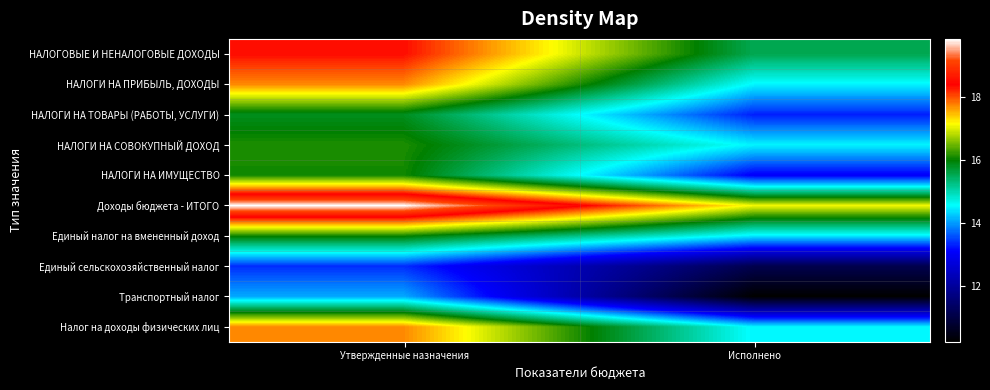

Rank the series by their maximum value, from lowest to highest.

Единый сельскохозяйственный налог, Транспортный налог, НАЛОГИ НА ТОВАРЫ (РАБОТЫ, УСЛУГИ), Единый налог на вмененный доход, НАЛОГИ НА ИМУЩЕСТВО, НАЛОГИ НА СОВОКУПНЫЙ ДОХОД, НАЛОГИ НА ПРИБЫЛЬ, ДОХОДЫ, Налог на доходы физических лиц, НАЛОГОВЫЕ И НЕНАЛОГОВЫЕ ДОХОДЫ, Доходы бюджета - ИТОГО